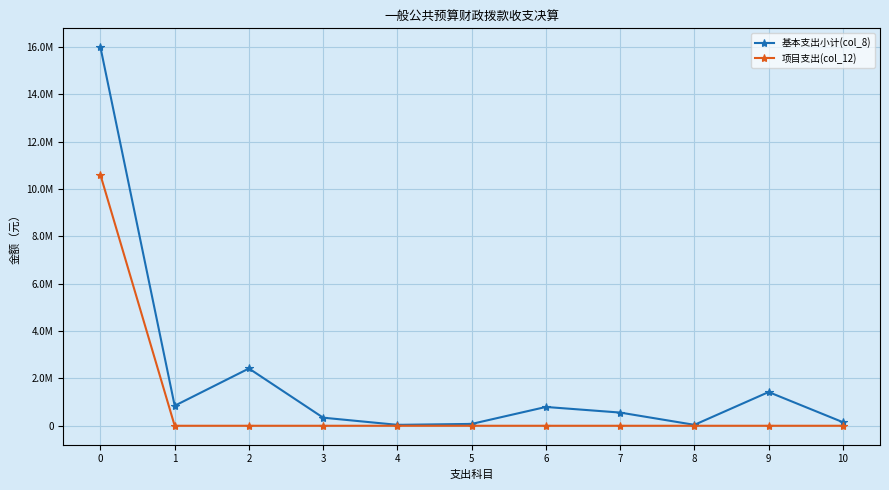

Which series has the largest total across all categories?

基本支出小计(col_8)